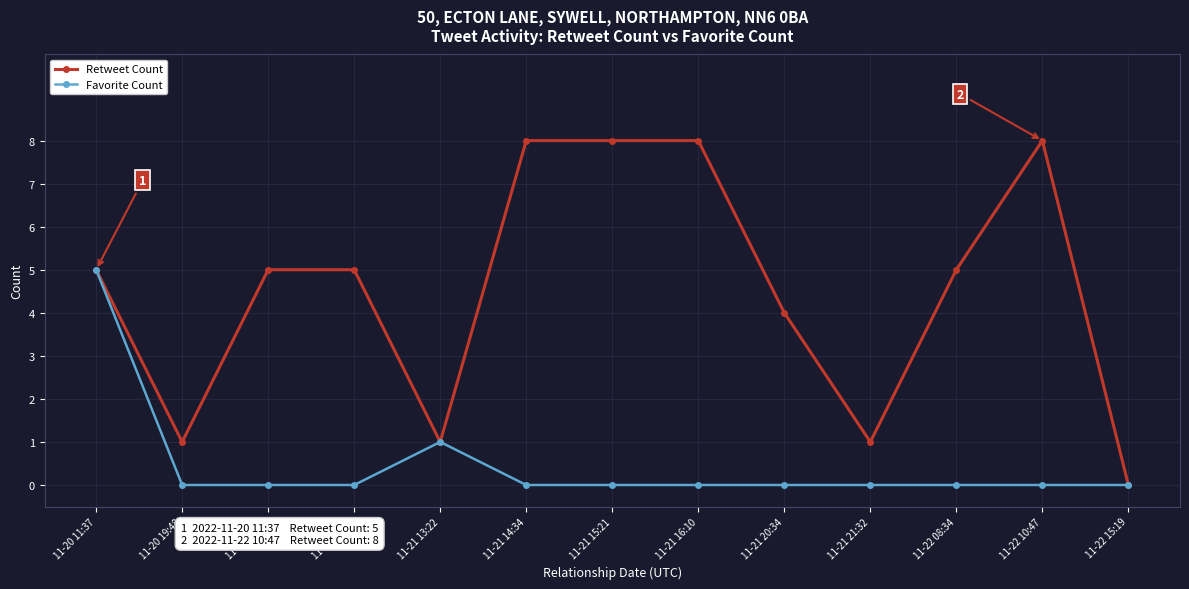

Which category has the highest value in the Favorite Count series?

11-20 11:37